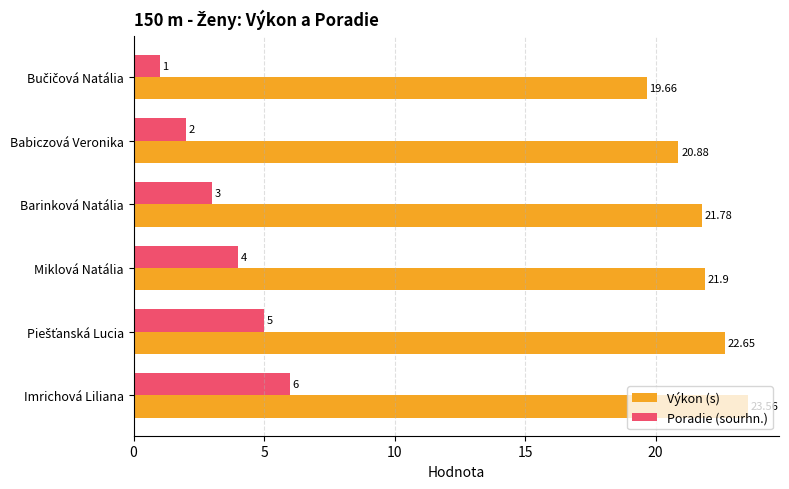

Which category has the highest value in the Výkon (s) series?

Imrichová Liliana